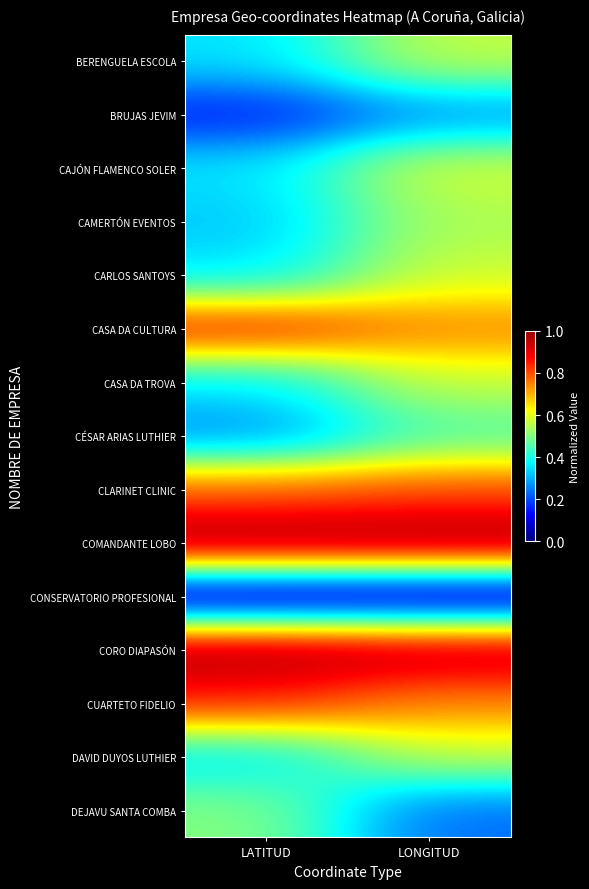

How many data points does each series have?

2